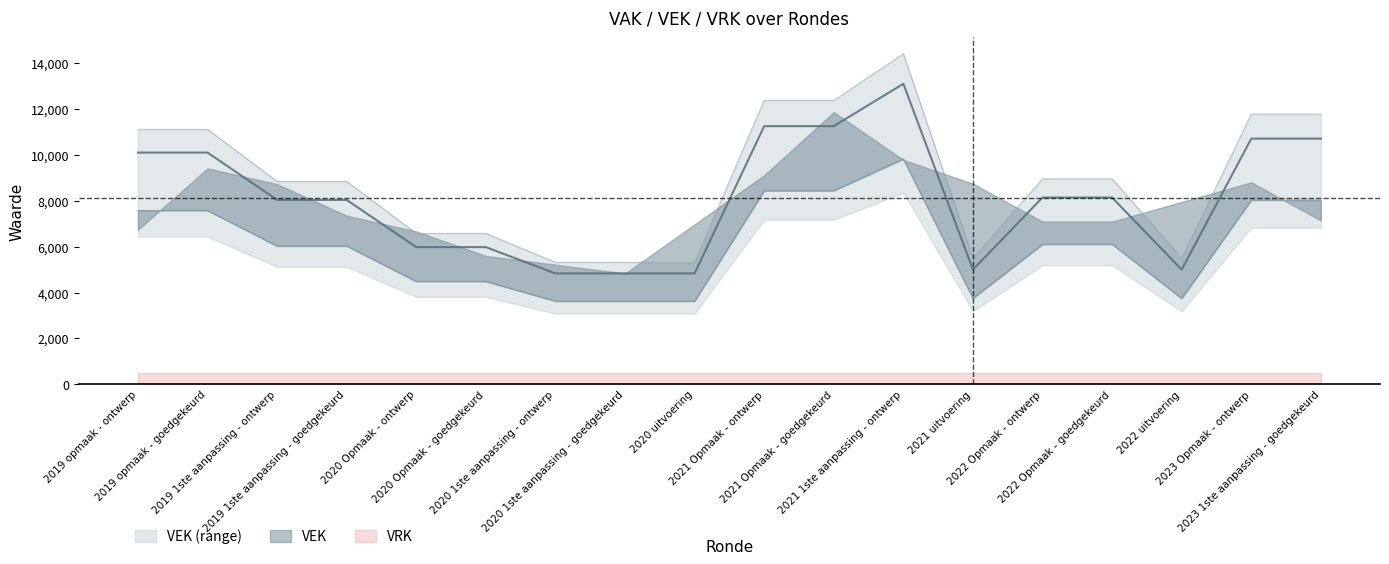

Where does the data first go above 8145?

2019 opmaak - ontwerp